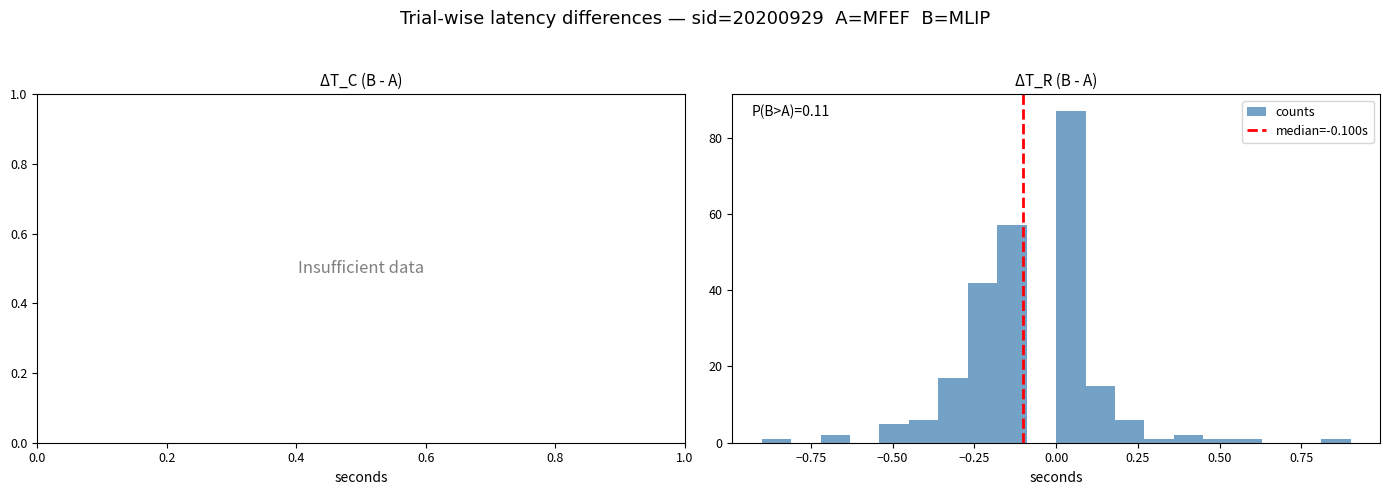

Read against the x-axis, roughly where is the centre of the tallest bar?

0.05